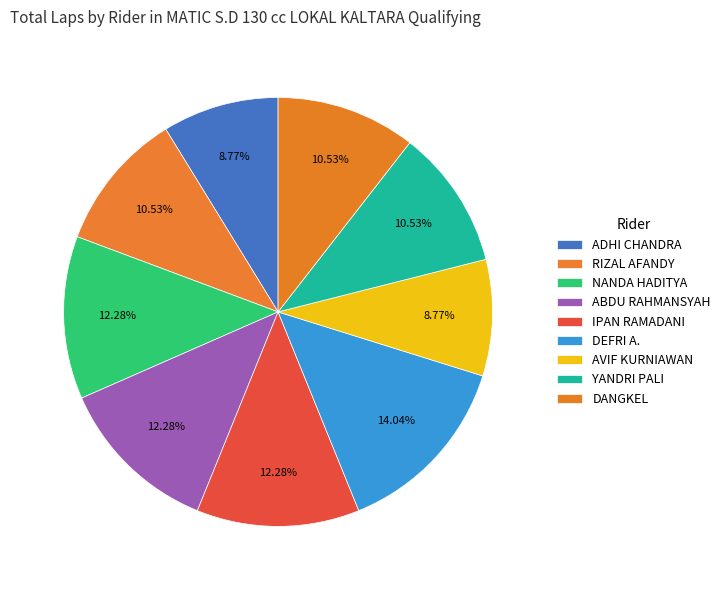

How many slices are in this pie chart?

9